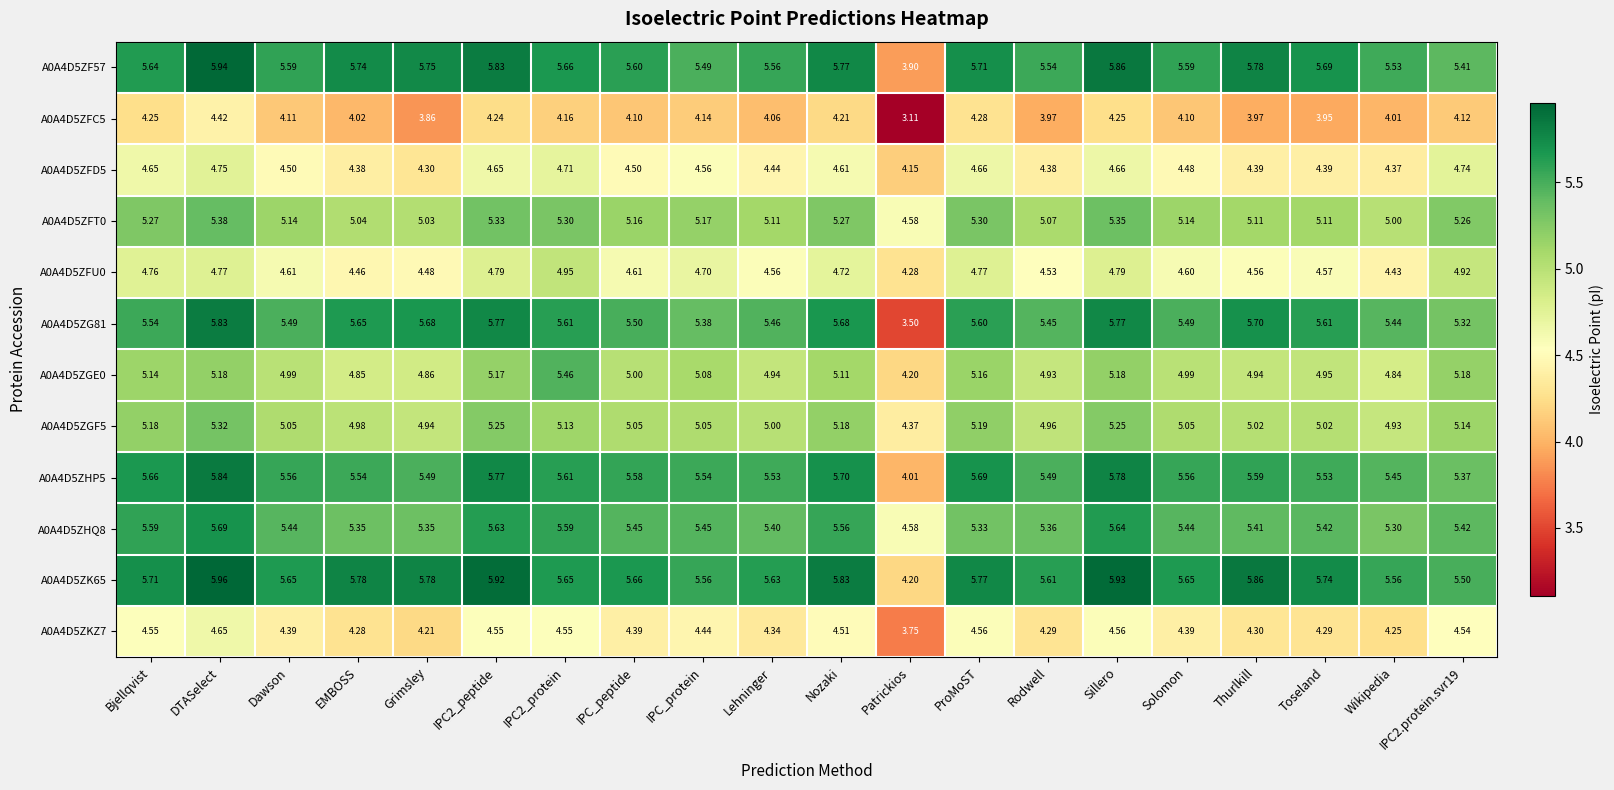

Rank the series at Bjellqvist from highest to lowest value.

A0A4D5ZK65, A0A4D5ZHP5, A0A4D5ZF57, A0A4D5ZHQ8, A0A4D5ZG81, A0A4D5ZFT0, A0A4D5ZGF5, A0A4D5ZGE0, A0A4D5ZFU0, A0A4D5ZFD5, A0A4D5ZKZ7, A0A4D5ZFC5